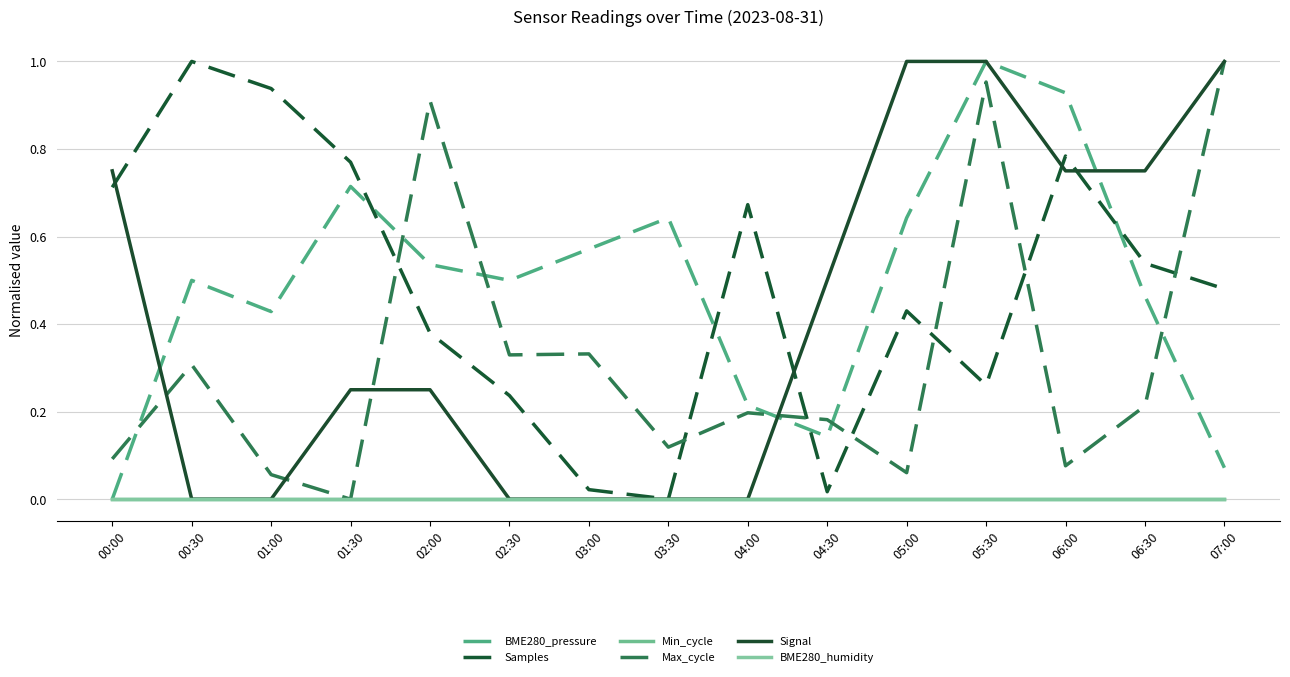

Reading left to right, what are all the values shown in this chart?

BME280_pressure: 0.0	0.5	0.4	0.7	0.5	0.5	0.6	0.6	0.2	0.1	0.6	1.0	0.9	0.5	0.1
Samples: 0.7	1.0	0.9	0.8	0.4	0.2	0.0	0.0	0.7	0.0	0.4	0.3	0.8	0.5	0.5
Min_cycle: 0.0	0.0	0.0	0.0	0.0	0.0	0.0	0.0	0.0	0.0	0.0	0.0	0.0	0.0	0.0
Max_cycle: 0.1	0.3	0.1	0.0	0.9	0.3	0.3	0.1	0.2	0.2	0.1	1.0	0.1	0.2	1.0
Signal: 0.8	0.0	0.0	0.2	0.2	0.0	0.0	0.0	0.0	0.5	1.0	1.0	0.8	0.8	1.0
BME280_humidity: 0.0	0.0	0.0	0.0	0.0	0.0	0.0	0.0	0.0	0.0	0.0	0.0	0.0	0.0	0.0